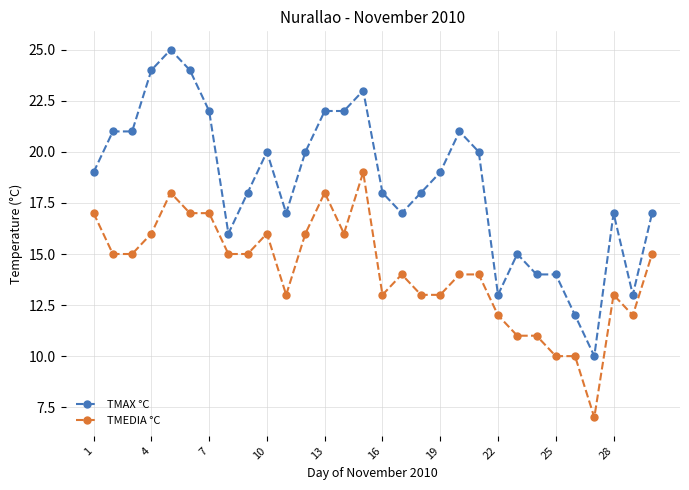

What is the greatest value displayed?

25